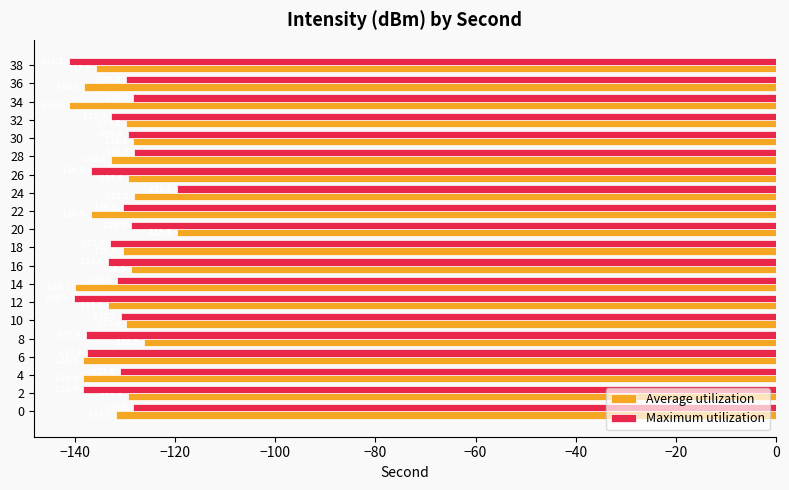

True or false: Maximum utilization has a value of -128.2 at 28.

True